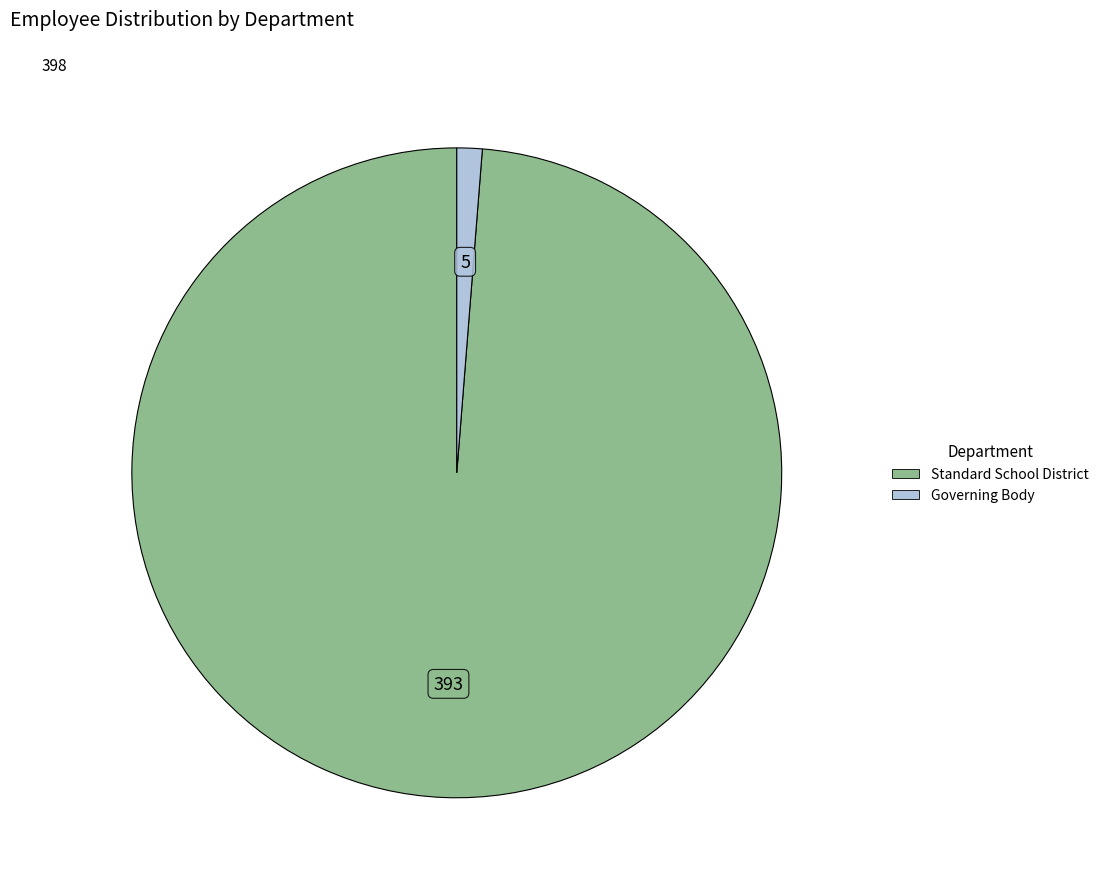

Between Standard School District and Governing Body, which is larger?

Standard School District